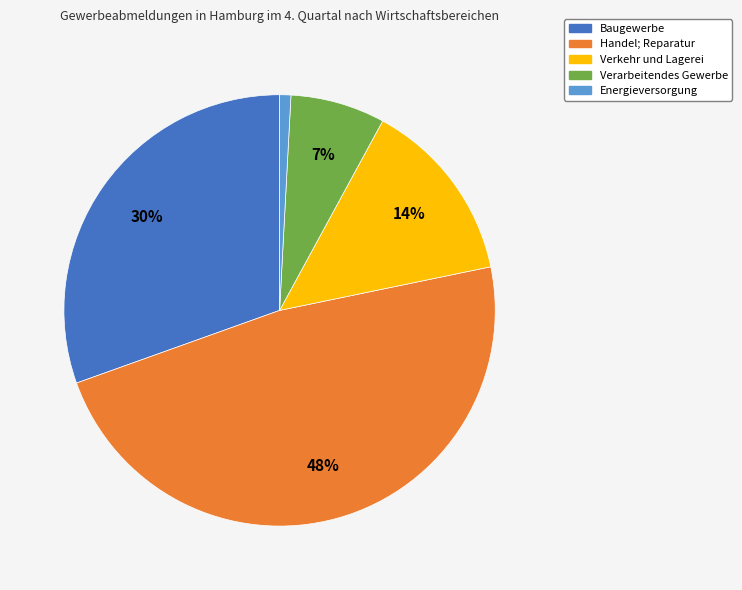

Combined, do Verarbeitendes Gewerbe and Baugewerbe account for over 50%?

No